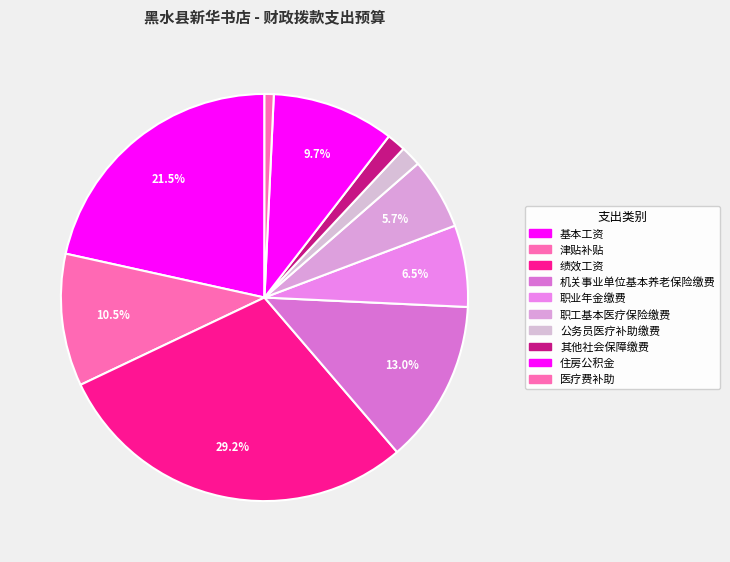

Count the number of slices in the pie.

10